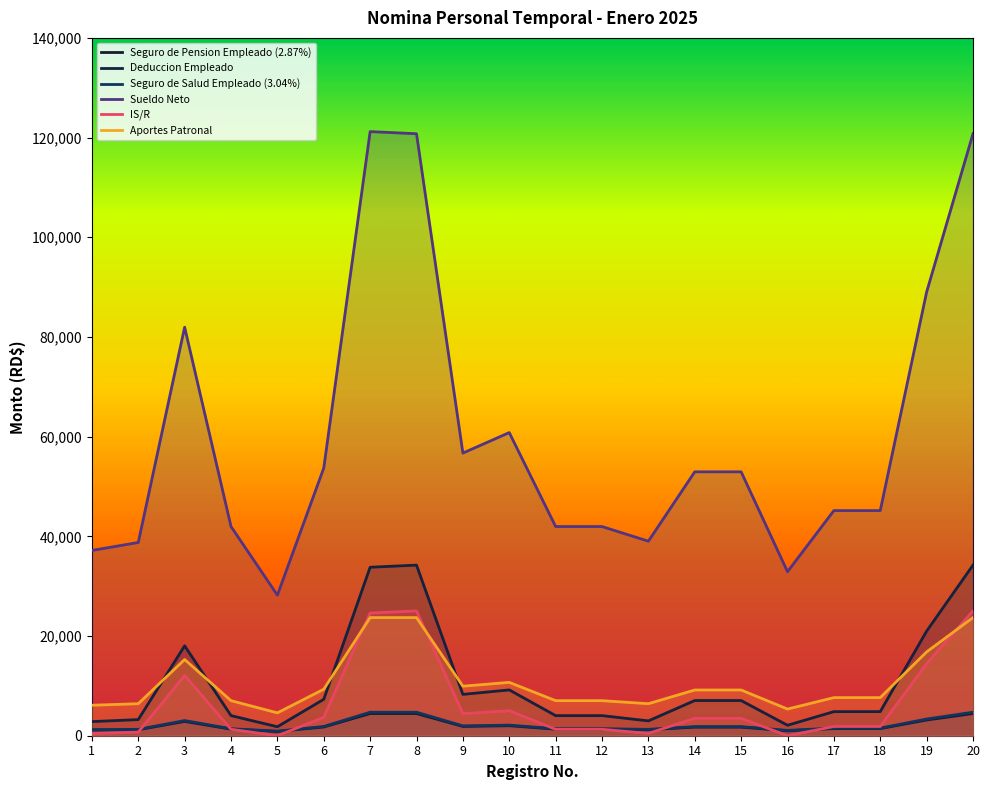

Which series has the largest range (max minus min)?

Sueldo Neto